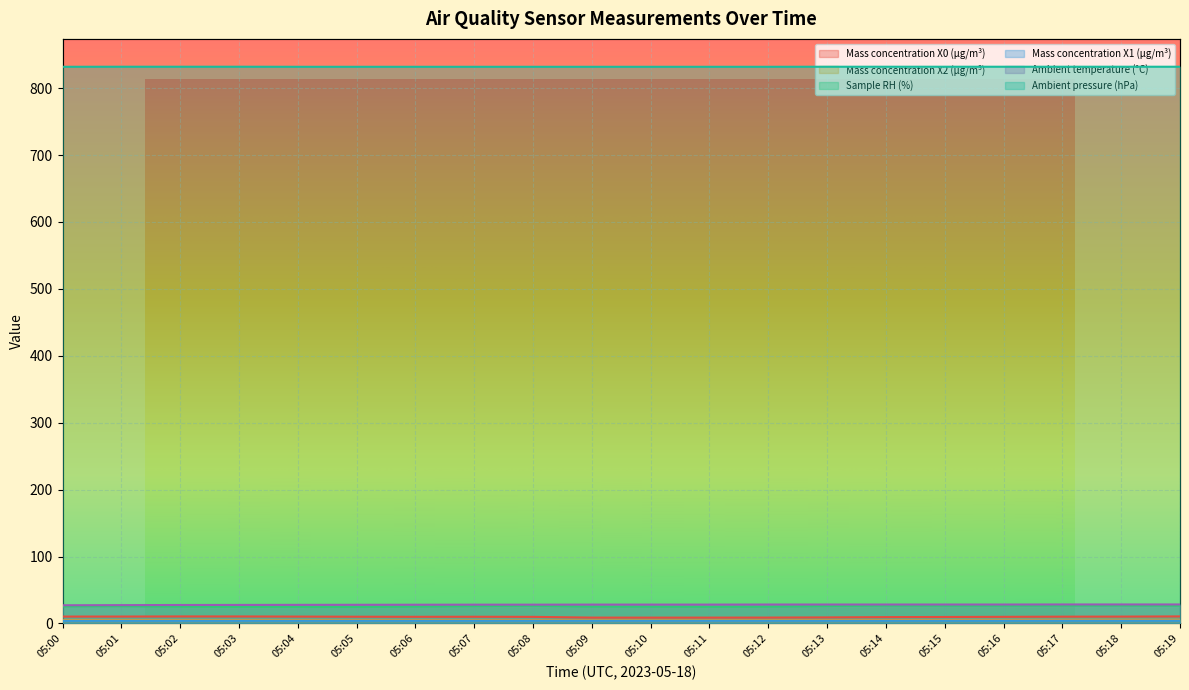

What is the total value across all series at 05:11?

902.7